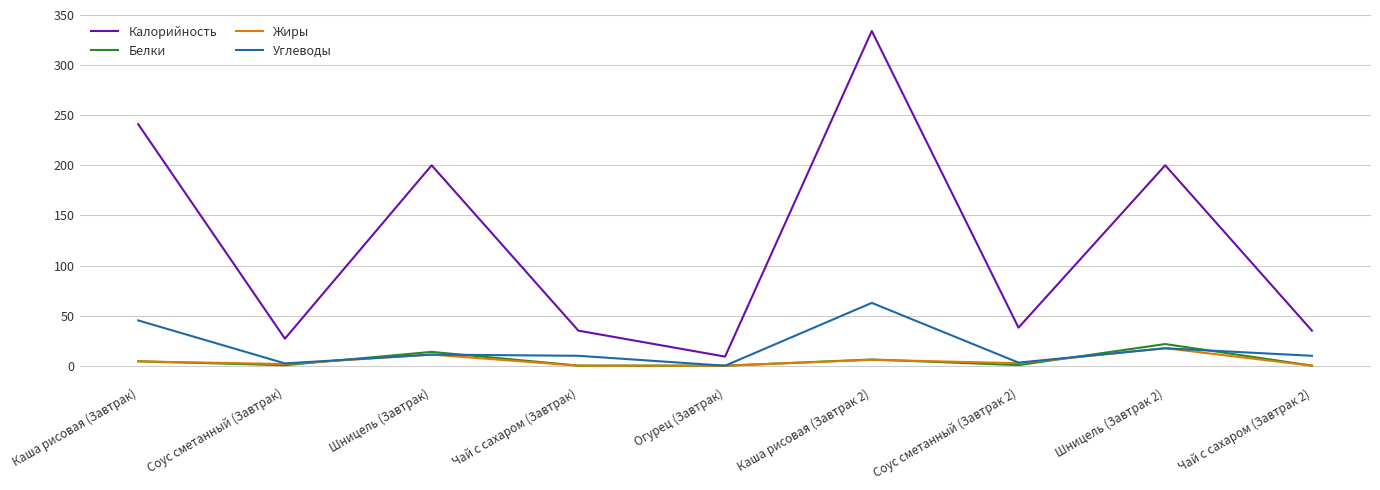

What are all the series names shown in the legend?

Калорийность, Белки, Жиры, Углеводы